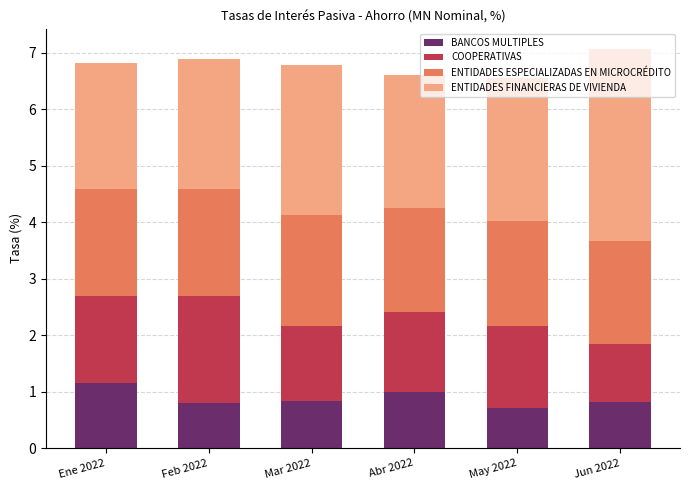

What is the total value across all series at Abr 2022?

6.6